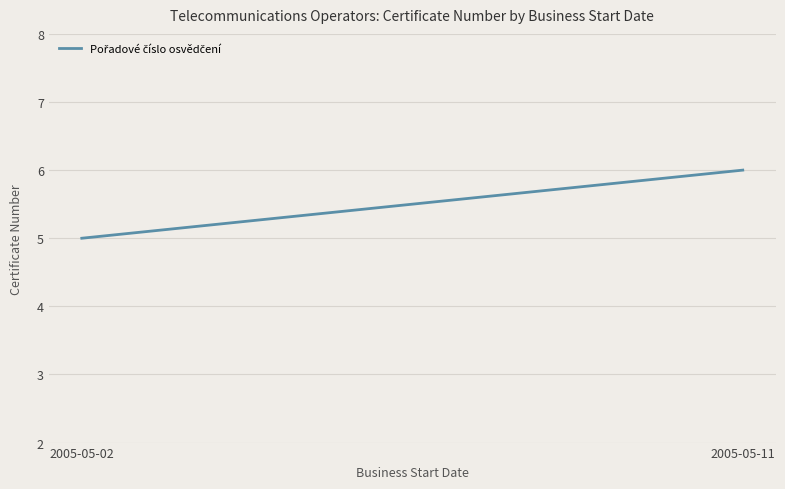

What is the smallest value displayed?

5.0